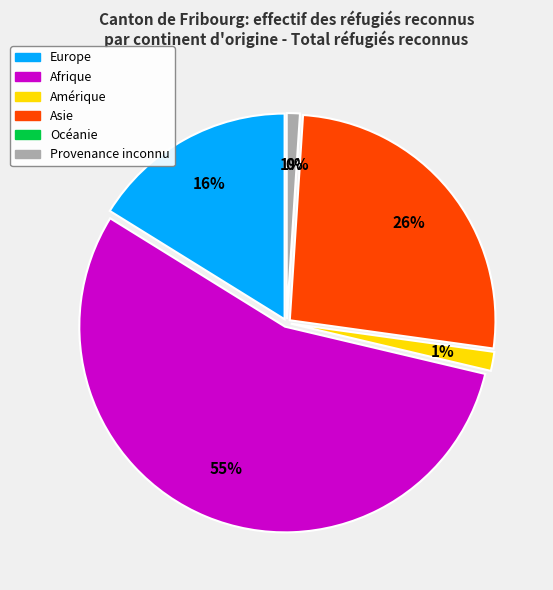

What percentage is the Europe slice, to the nearest percent?

16%